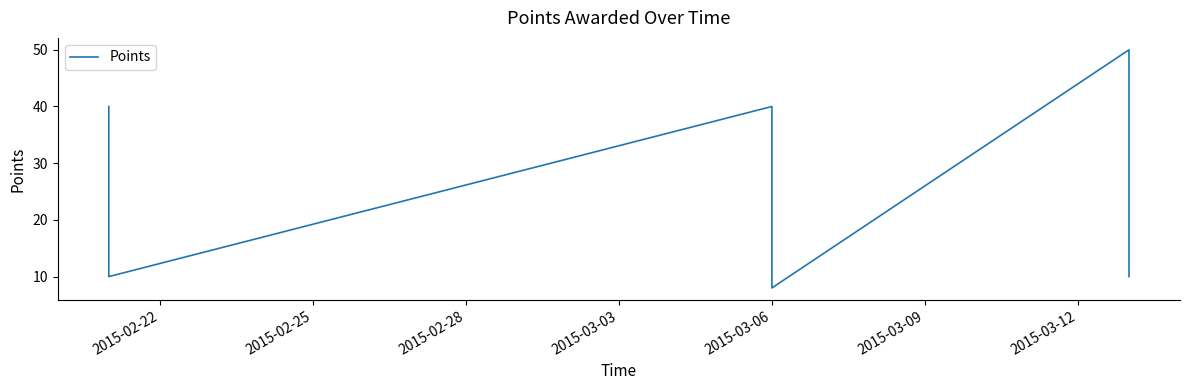

How many interior local peaks (higher than both neighbors) does the data have?

2